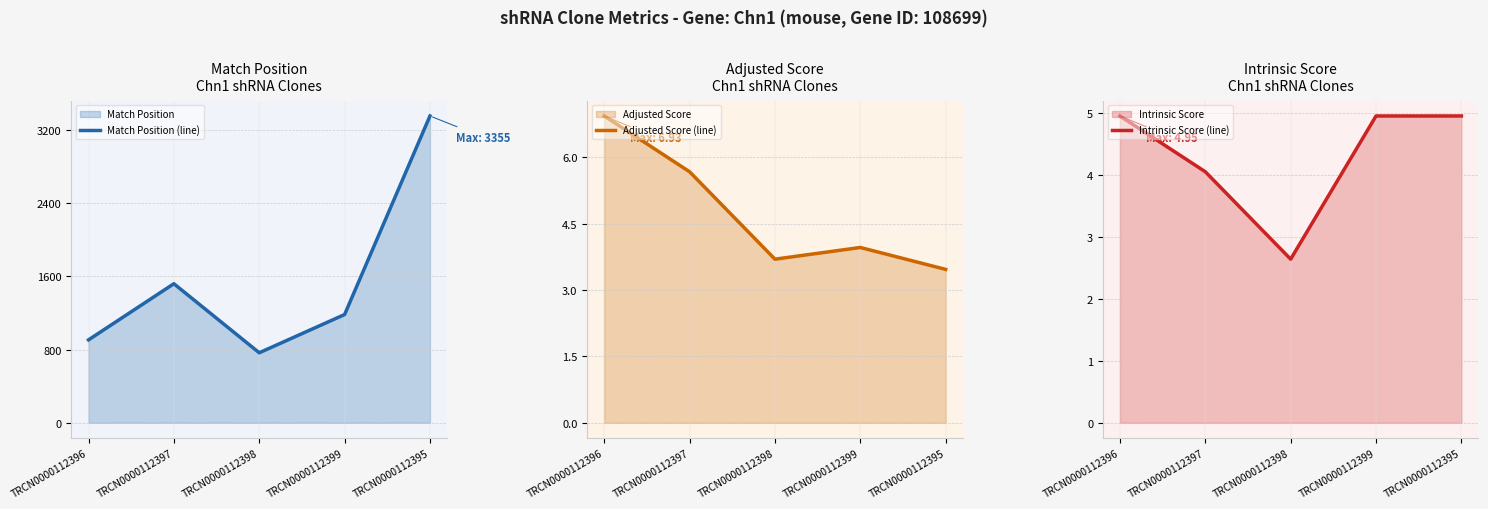

Reading right to left, list all the values displayed in this chart.

Match Position (line): TRCN0000112395=3355.0	TRCN0000112399=1184.0	TRCN0000112398=766.0	TRCN0000112397=1521.0	TRCN0000112396=907.0
Adjusted Score (line): TRCN0000112395=3.5	TRCN0000112399=4.0	TRCN0000112398=3.7	TRCN0000112397=5.7	TRCN0000112396=6.9
Intrinsic Score (line): TRCN0000112395=5.0	TRCN0000112399=5.0	TRCN0000112398=2.6	TRCN0000112397=4.0	TRCN0000112396=5.0